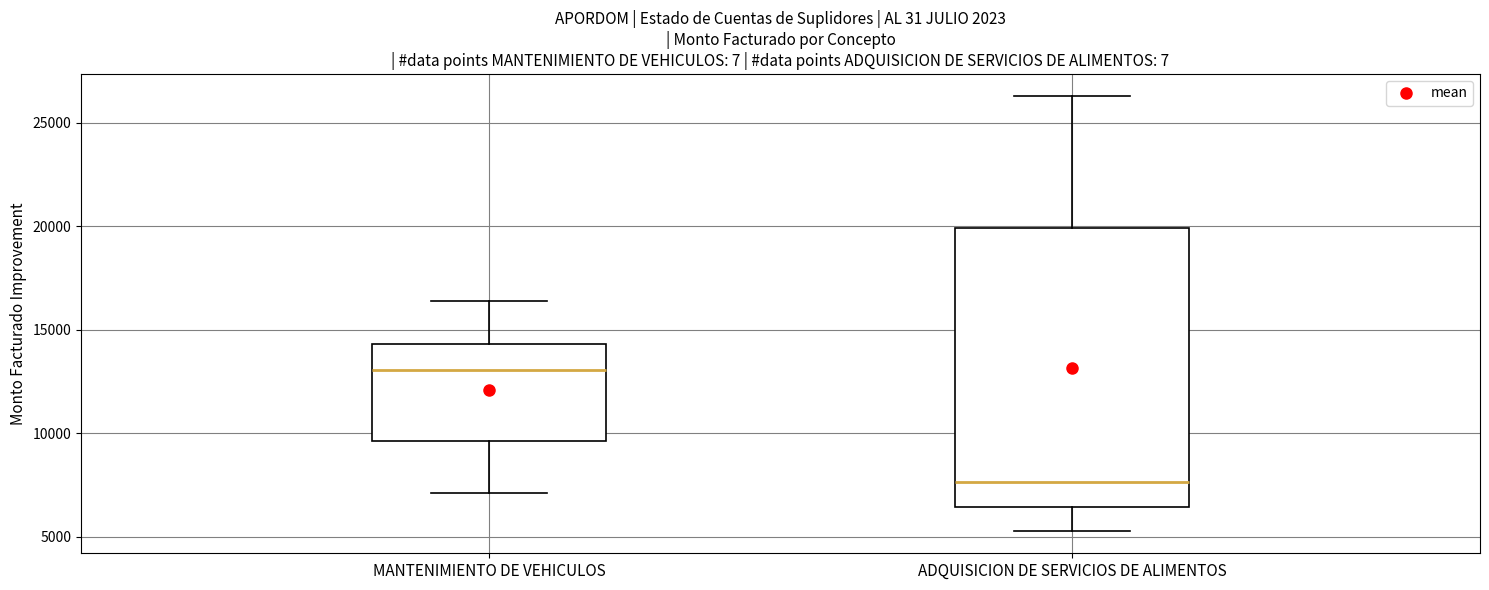

Where is the upper edge of the box for ADQUISICION DE SERVICIOS DE ALIMENTOS on the y-axis? The values are not printed on the chart, so give them approximately, as read against the axis.

20000